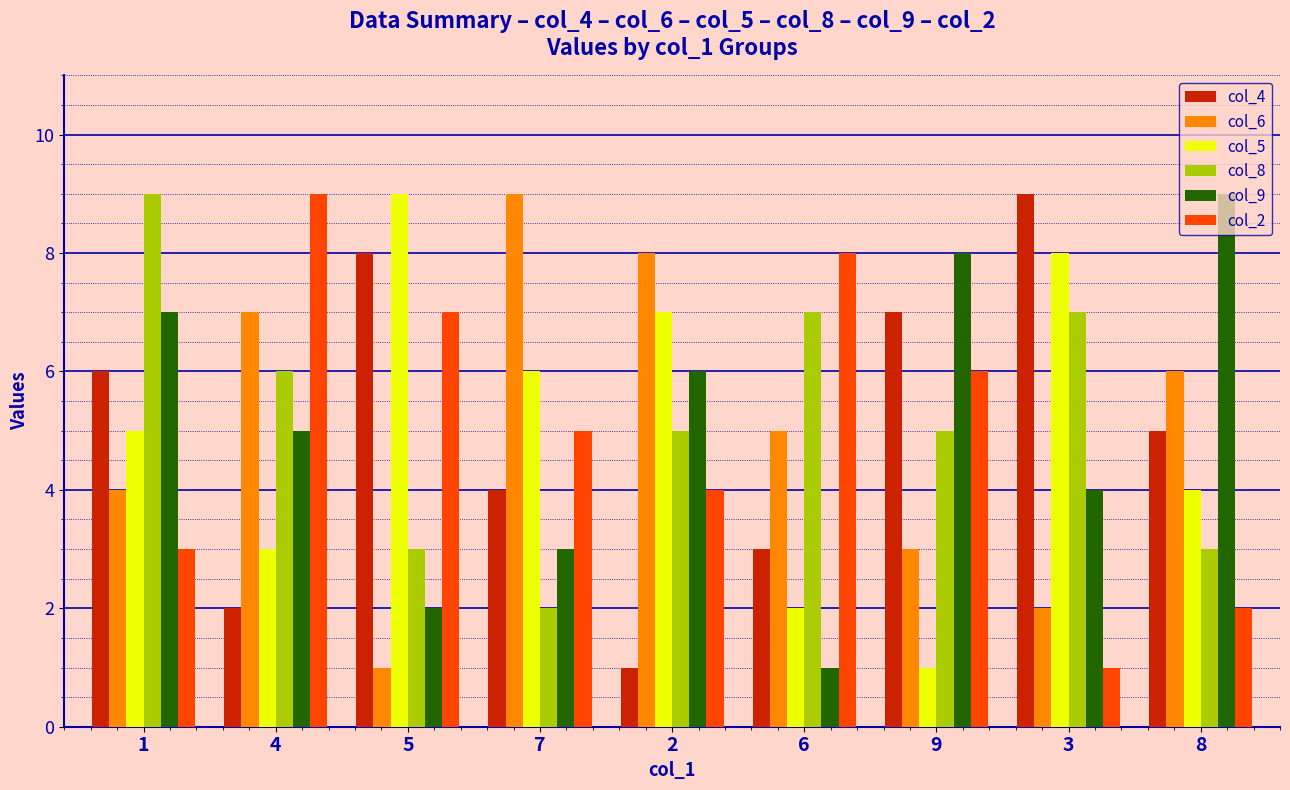

How many values in the col_5 series are below 5?

4